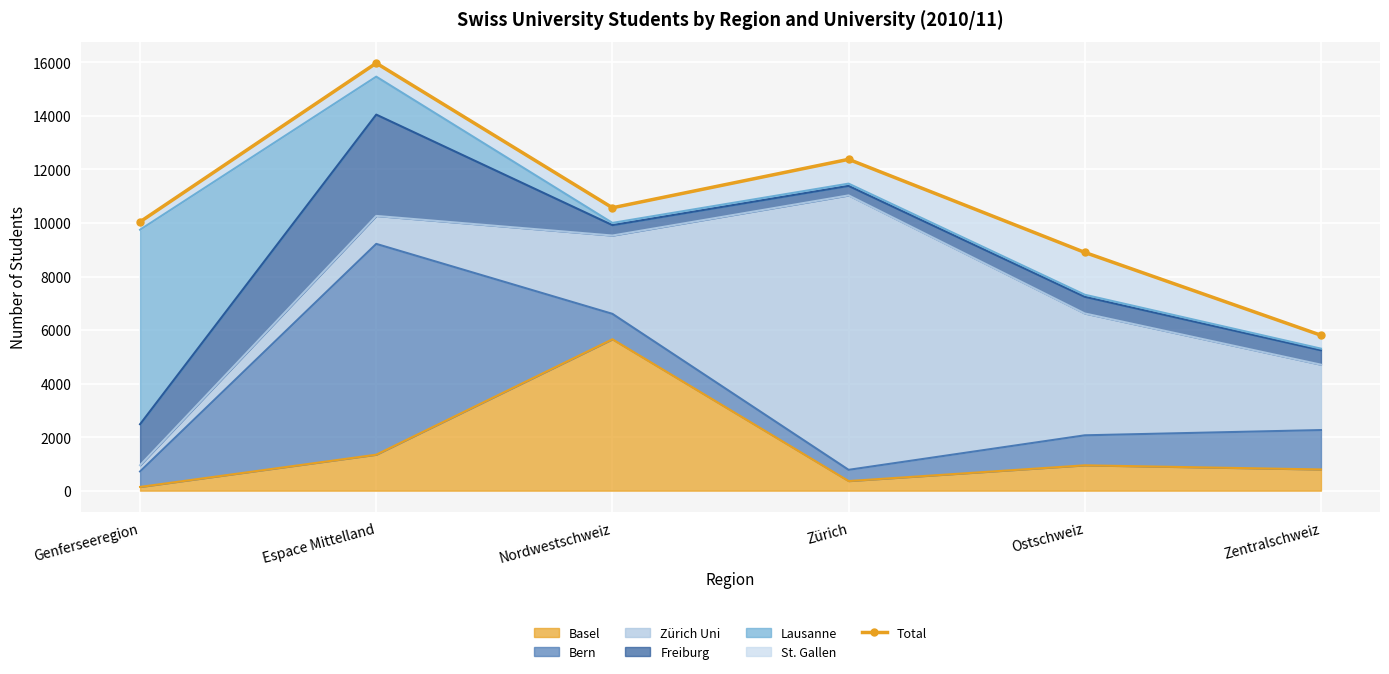

The value at Zürich is 12379. True or false?

True